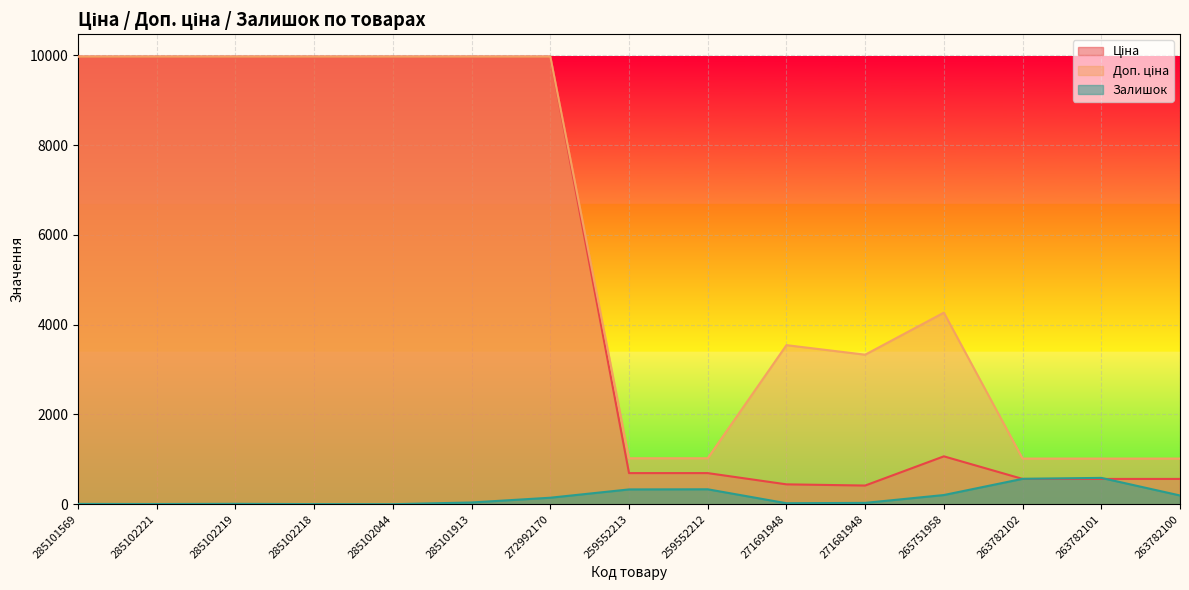

What is the difference between the Залишок values at 285101569 and 263782101?

580.0